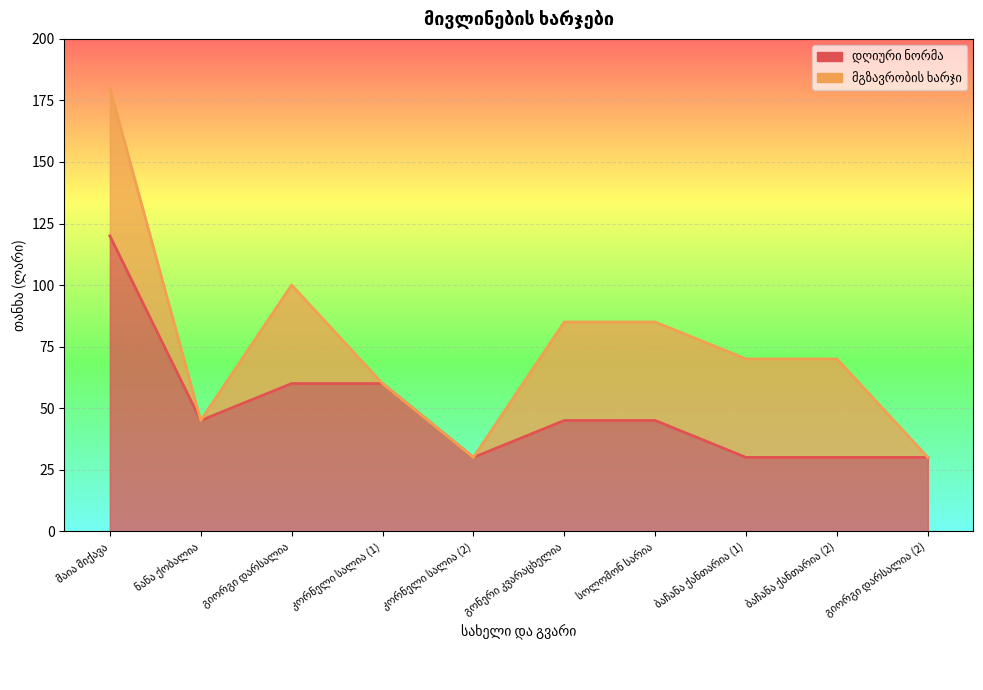

Rank the categories by value from highest to lowest.

მაია მიქავა, გიორგი დარსალია, კორნელი სალია (1), ნანა ქობალია, გონერი კვარაცხელია, სოლომონ სარია, კორნელი სალია (2), ბაჩანა ქანთარია (1), ბაჩანა ქანთარია (2), გიორგი დარსალია (2)